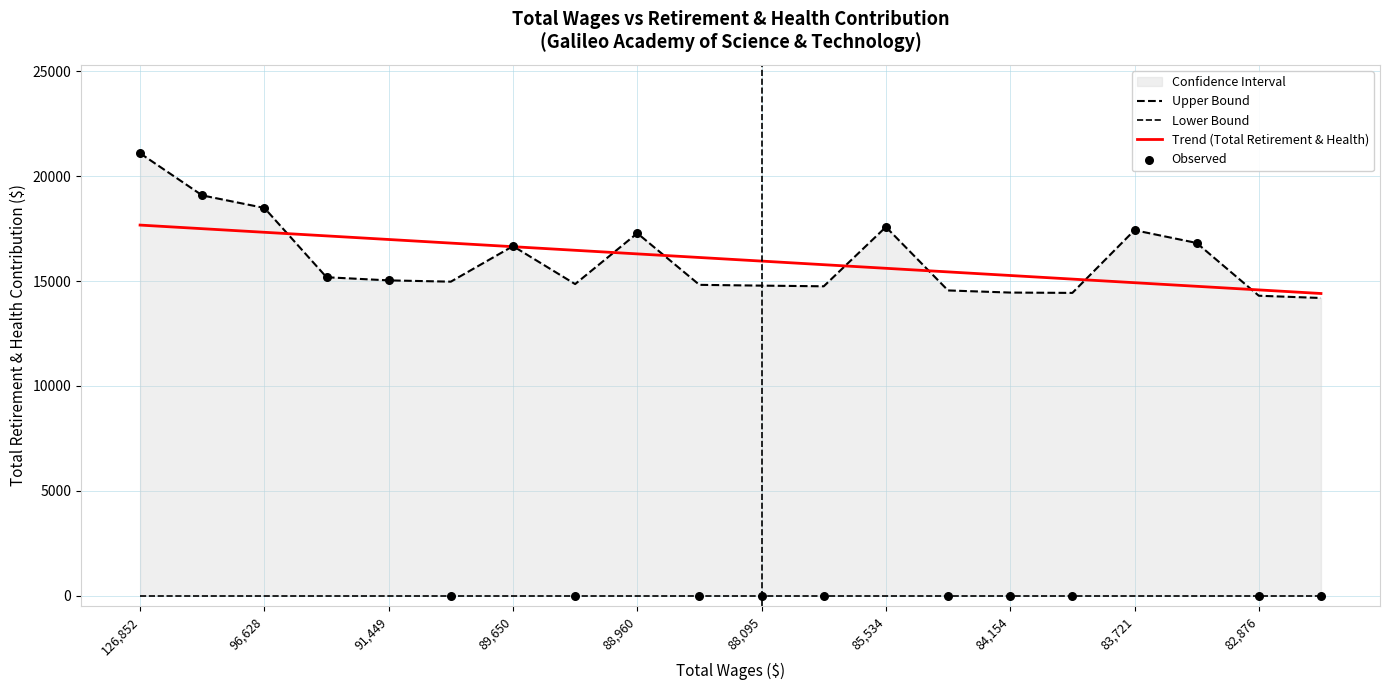

True or false: Trend (Total Retirement & Health) has a value of 17330.9 at 96,628.

True